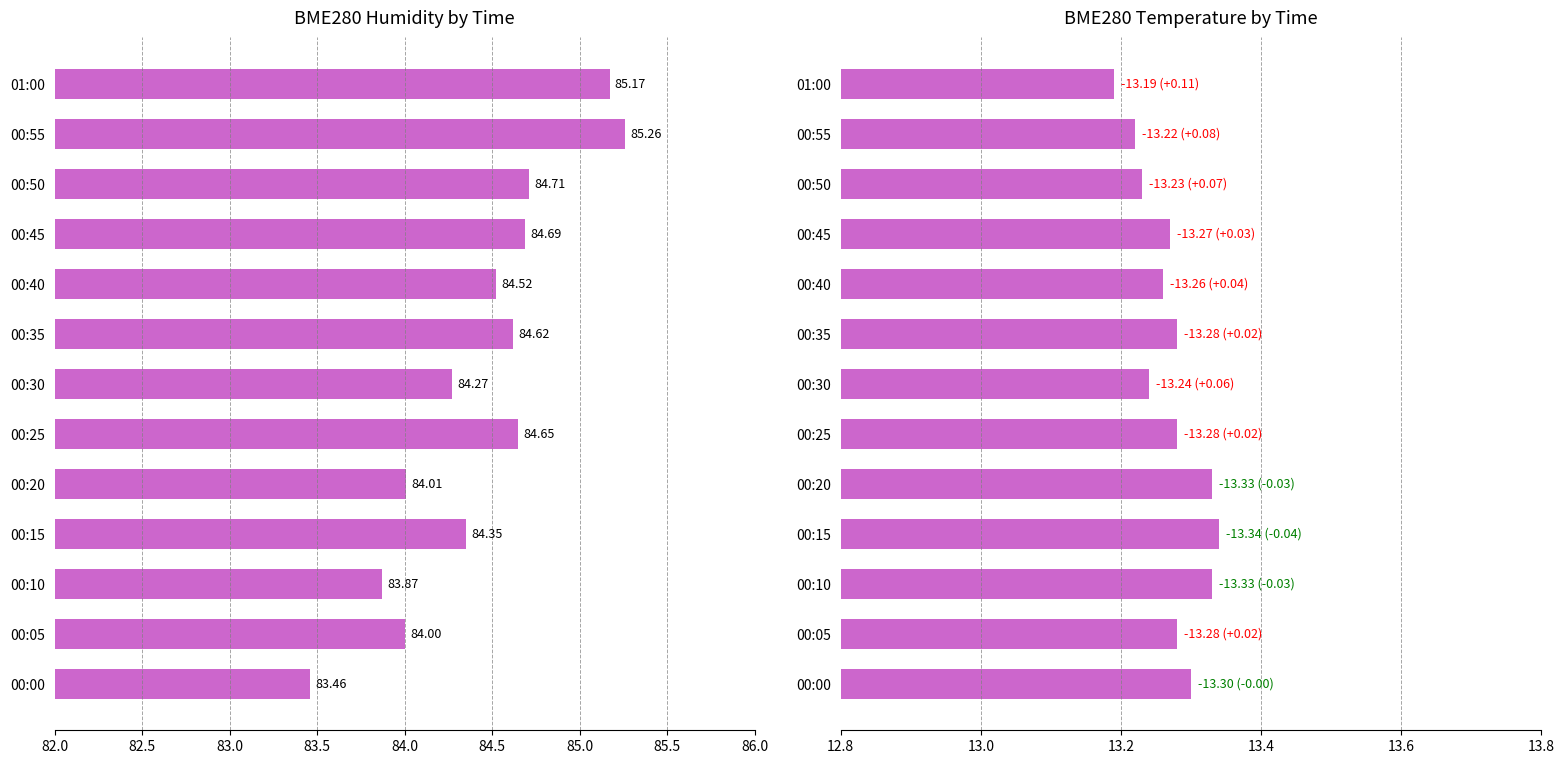

Reading left to right, transcribe all the data shown in this chart.

BME280 Humidity: 83.5	84.0	83.9	84.3	84.0	84.7	84.3	84.6	84.5	84.7	84.7	85.3	85.2
BME280 Temperature (abs): 13.3	13.3	13.3	13.3	13.3	13.3	13.2	13.3	13.3	13.3	13.2	13.2	13.2